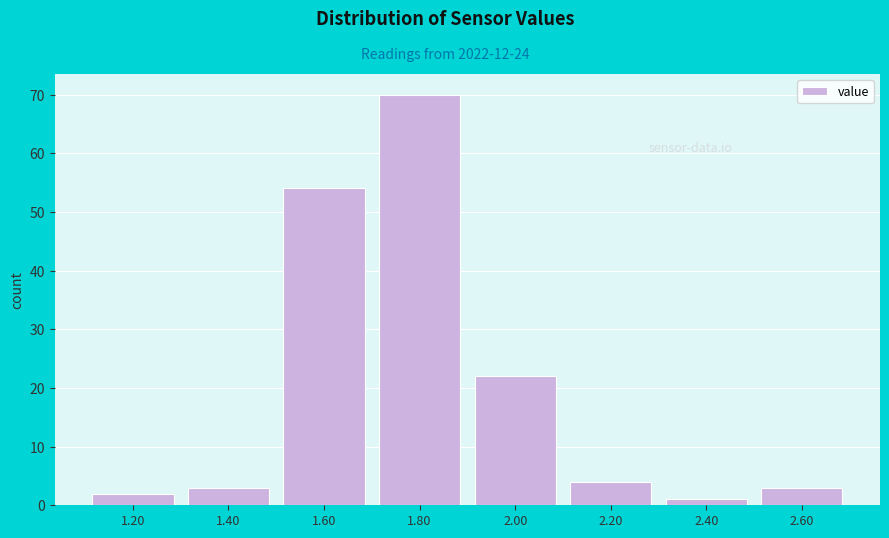

Reading right to left, transcribe all the data shown in this chart.

2.60=3	2.40=1	2.20=4	2.00=22	1.80=70	1.60=54	1.40=3	1.20=2